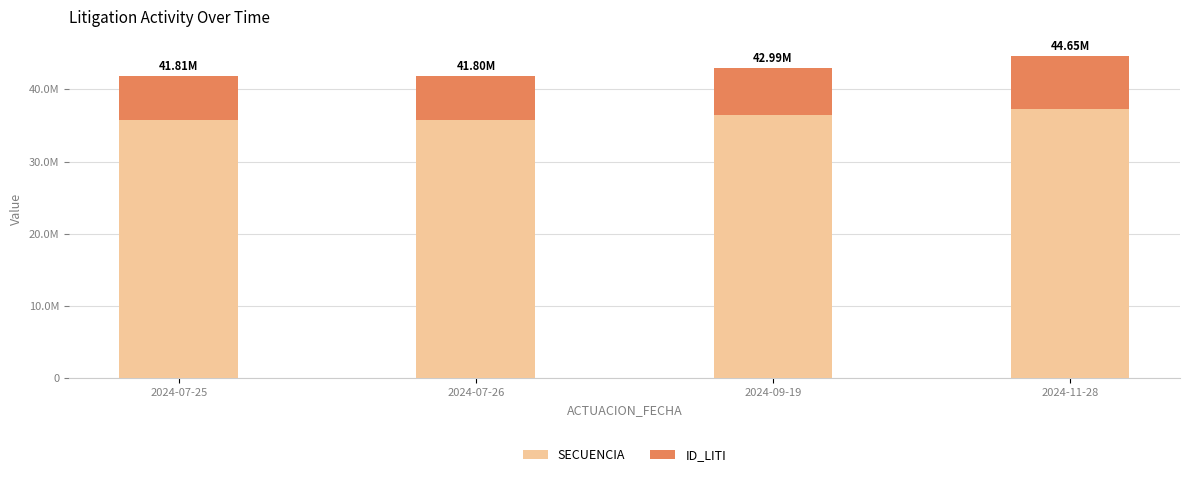

Read the SECUENCIA value at 2024-07-26, to the nearest 50.

35792300